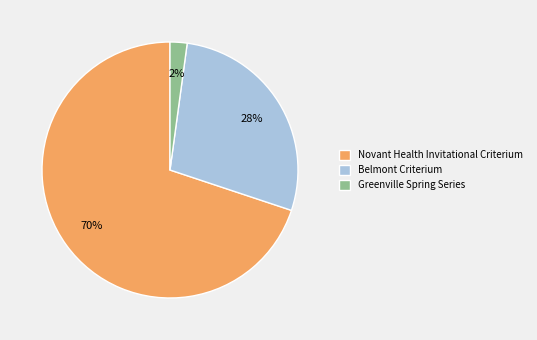

The Novant Health Invitational Criterium slice represents 65% of the pie. True or false?

False